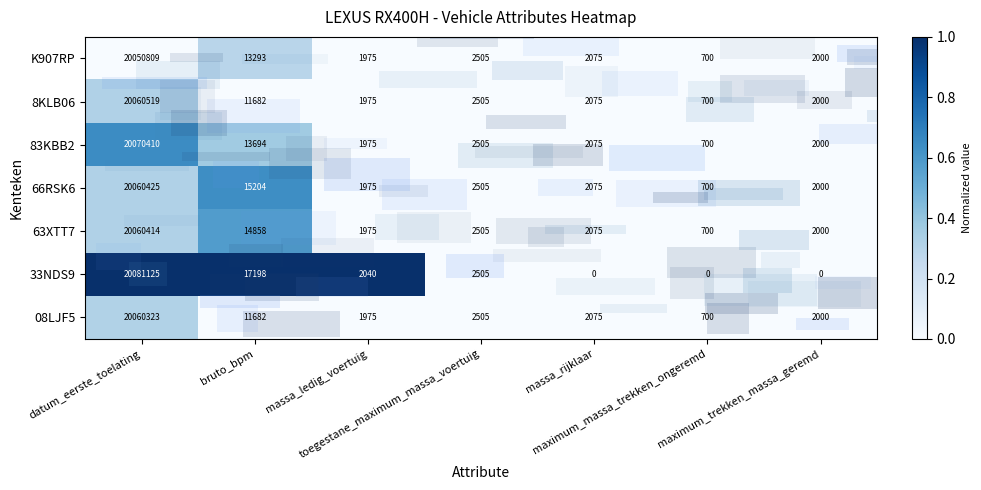

Which series has the widest spread of values?

33NDS9